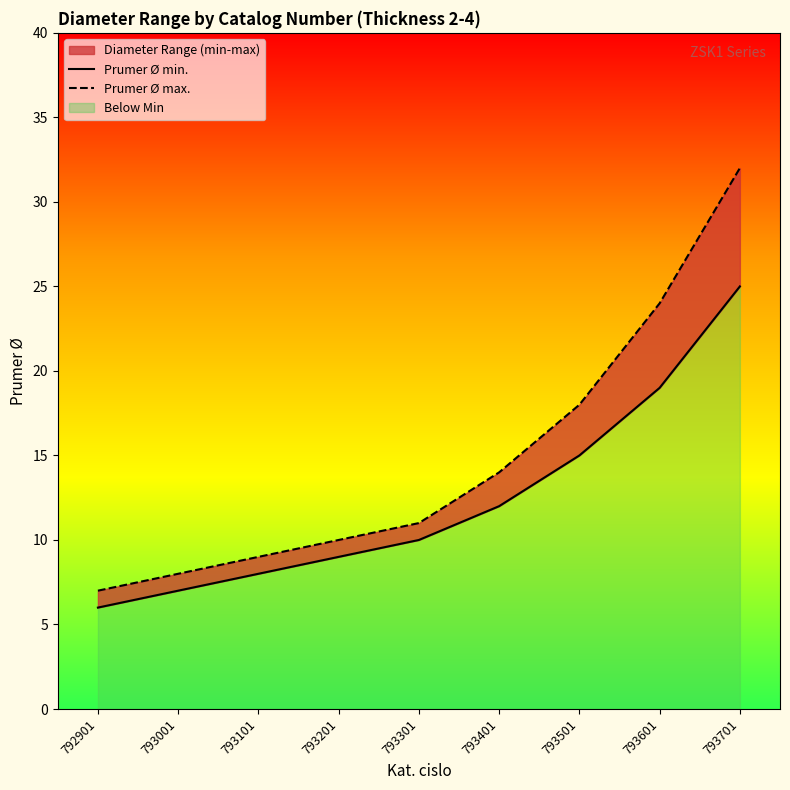

What is the total value across all series at 793301?

21